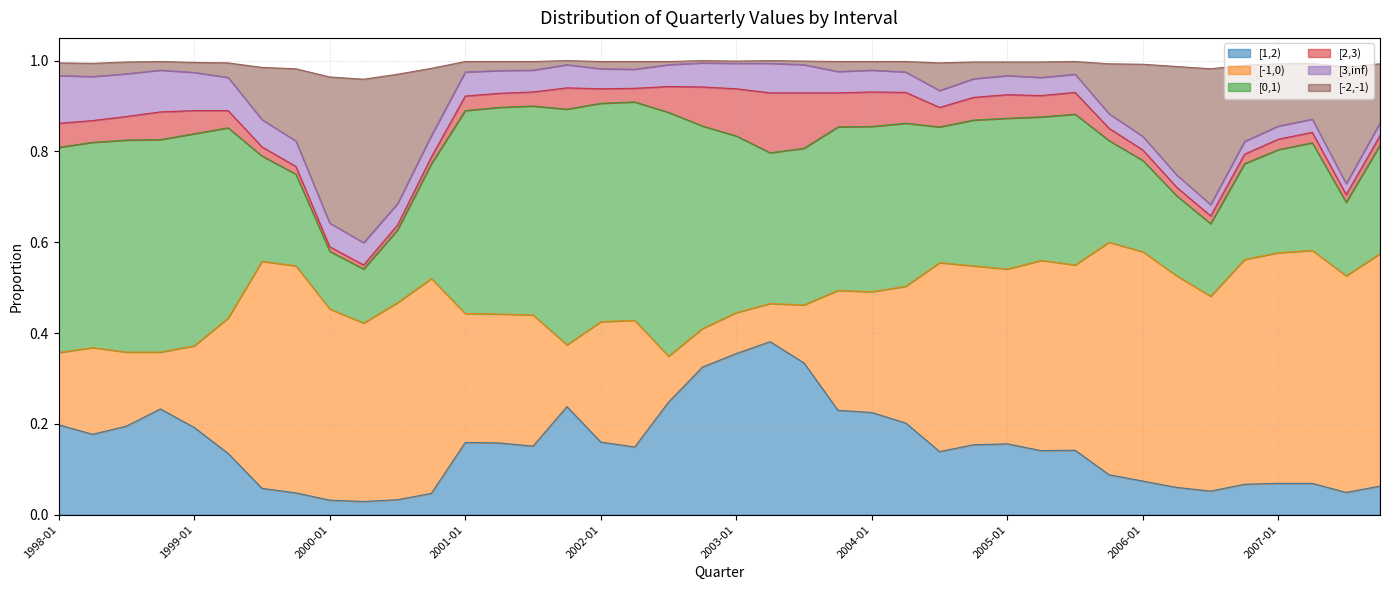

Is it true that [-2,-1) equals 0.1 at 1999-07-01?

True